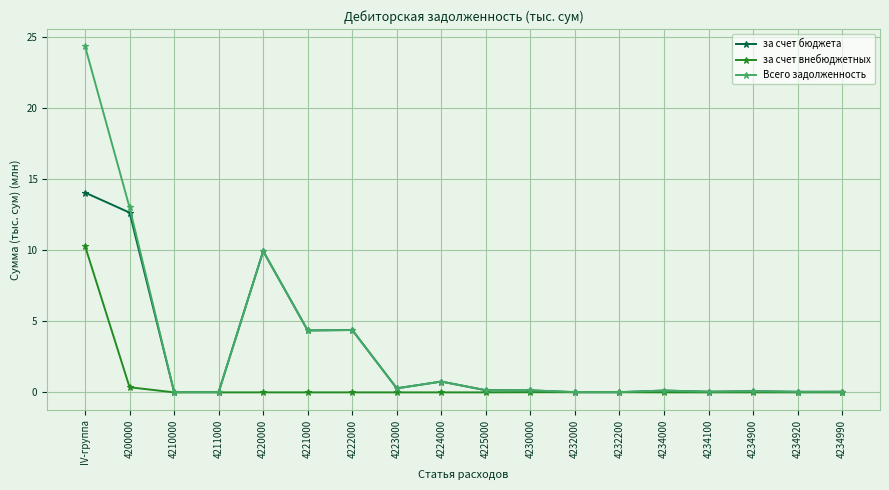

Is the value of за счет бюджета at 4223000 greater than the value of Всего задолженность at 4220000?

No